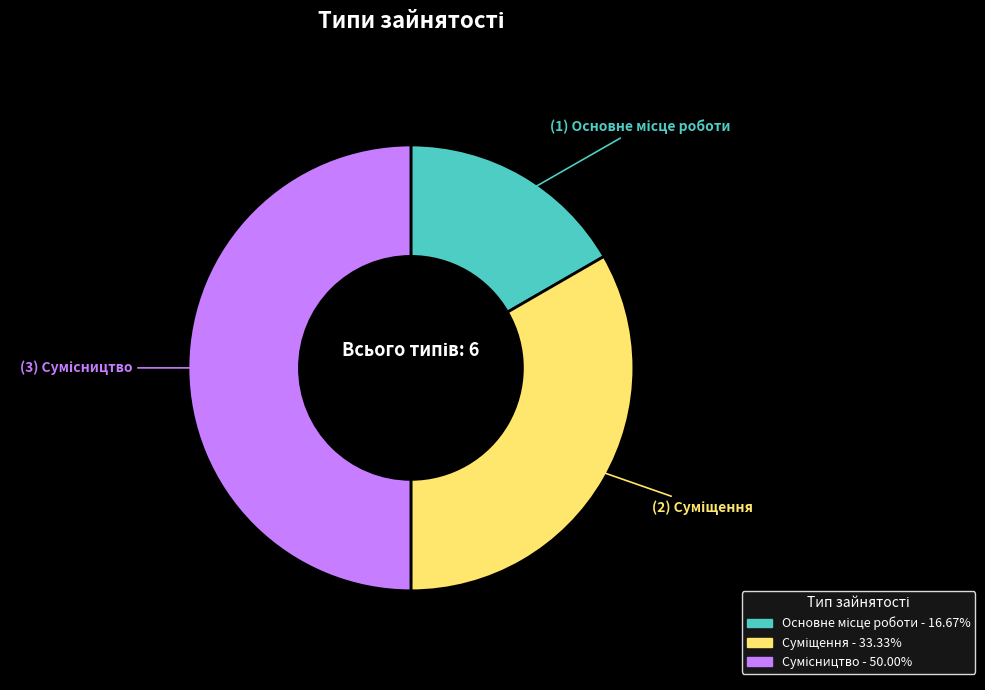

True or false: Сумісництво accounts for 41% of the total.

False